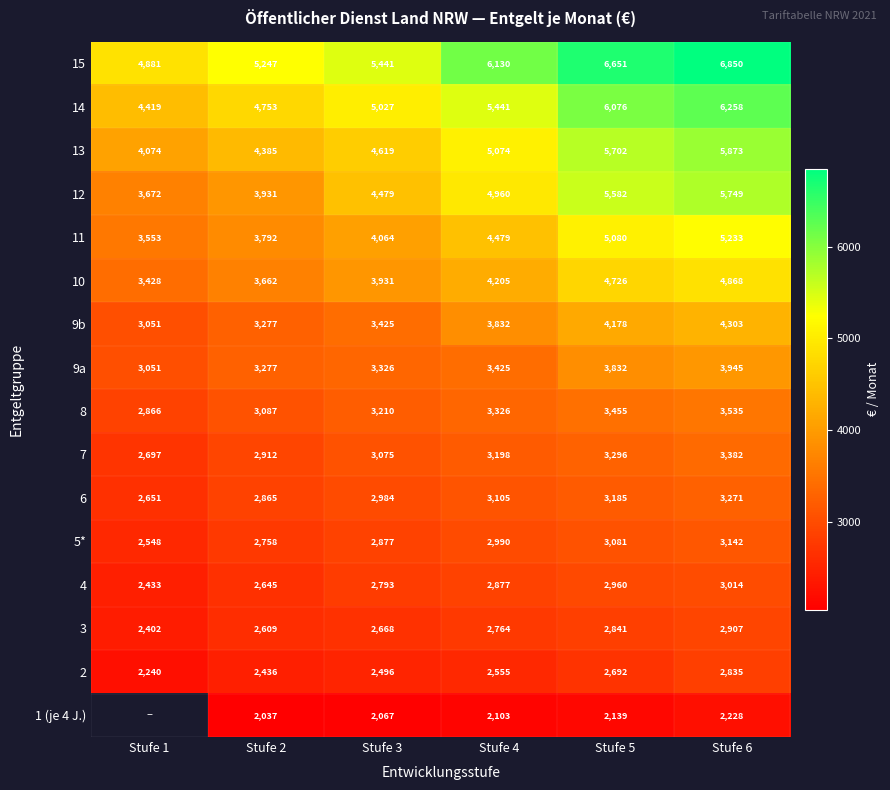

Is the value of 9b at Stufe 5 greater than the value of 10 at Stufe 1?

Yes